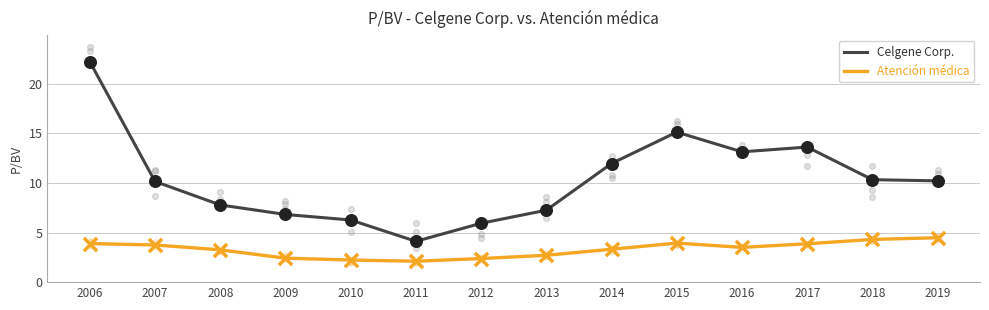

What is the total value across all series at 2017?

17.5